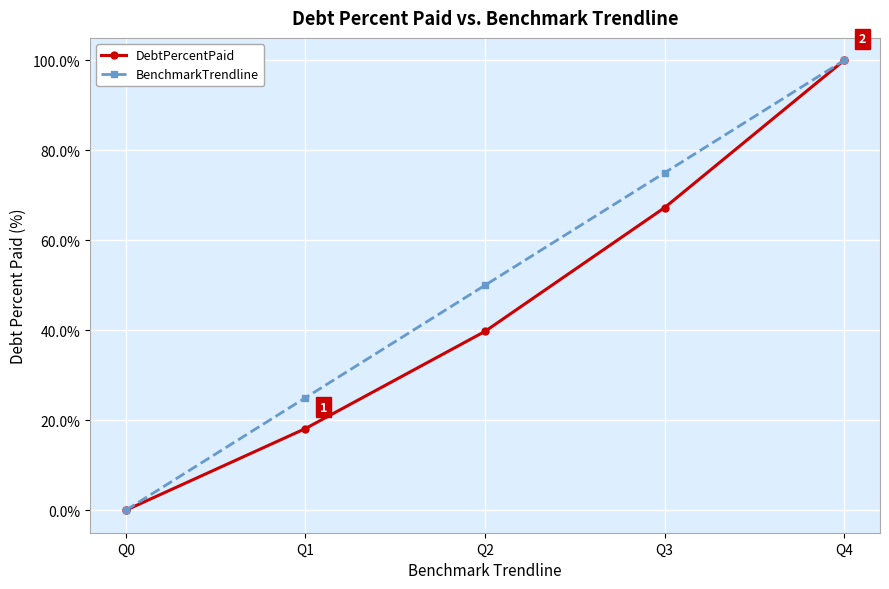

Which series has the largest total across all categories?

BenchmarkTrendline